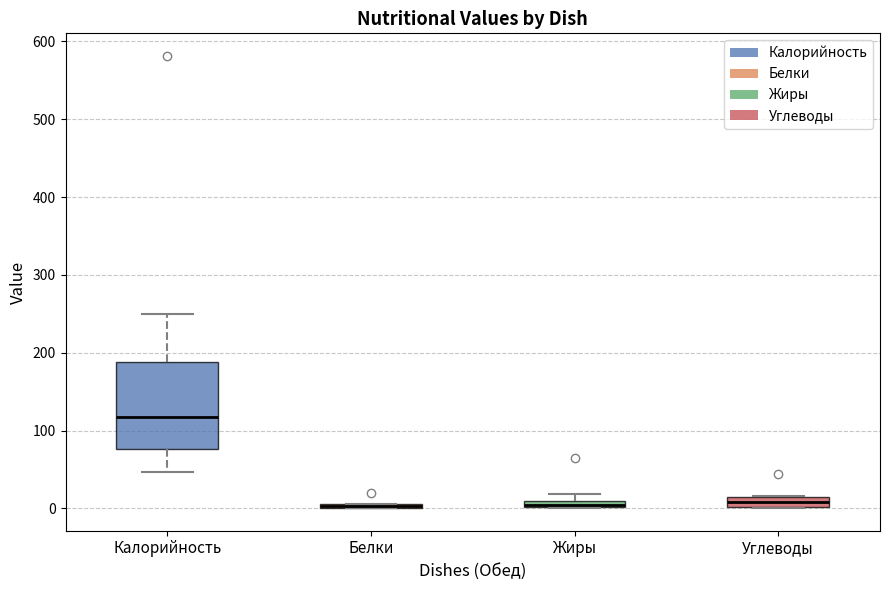

Which box is the tallest, from its lower edge to its upper edge?

Калорийность